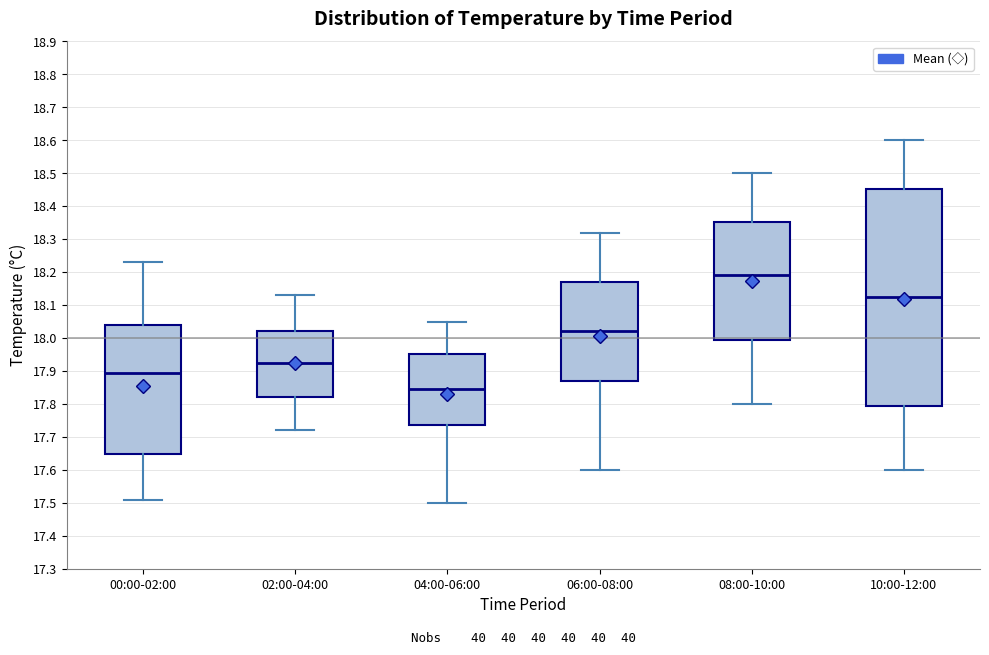

Comparing the boxes themselves (not the whiskers), which one is the tallest?

10:00-12:00